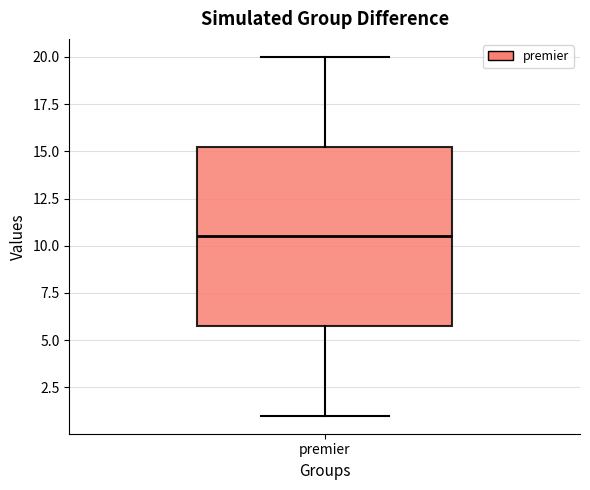

Where does the lower whisker of the box for premier end on the y-axis? The values are not printed on the chart, so give them approximately, as read against the axis.

1.0